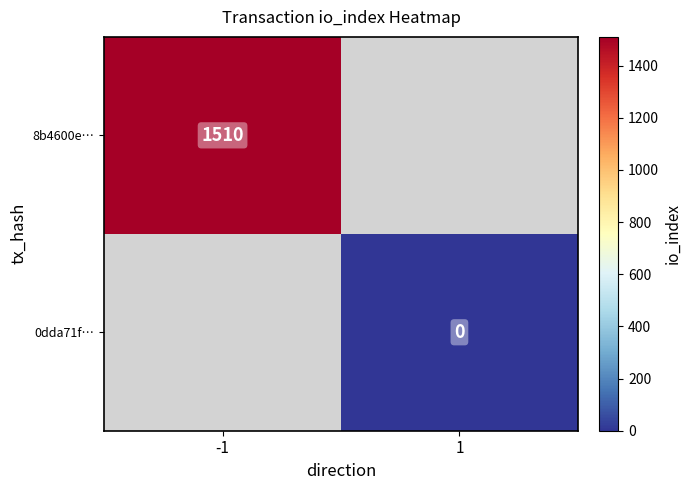

At how many categories does at least one series exceed 624?

1